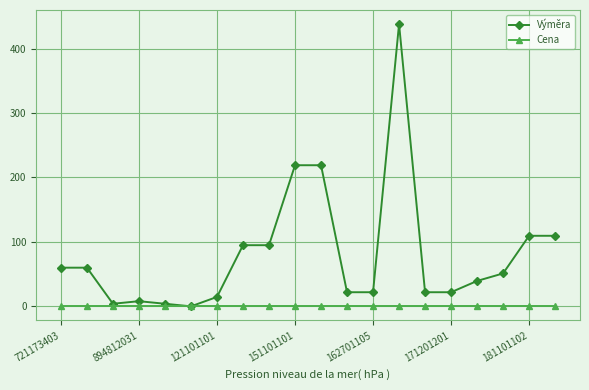

Which series has the largest range (max minus min)?

Výměra